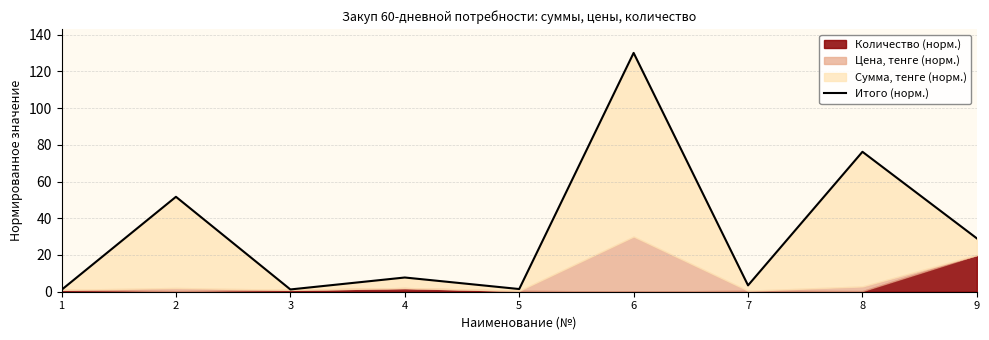

Rank the categories by value from highest to lowest.

6, 8, 2, 9, 4, 7, 5, 3, 1